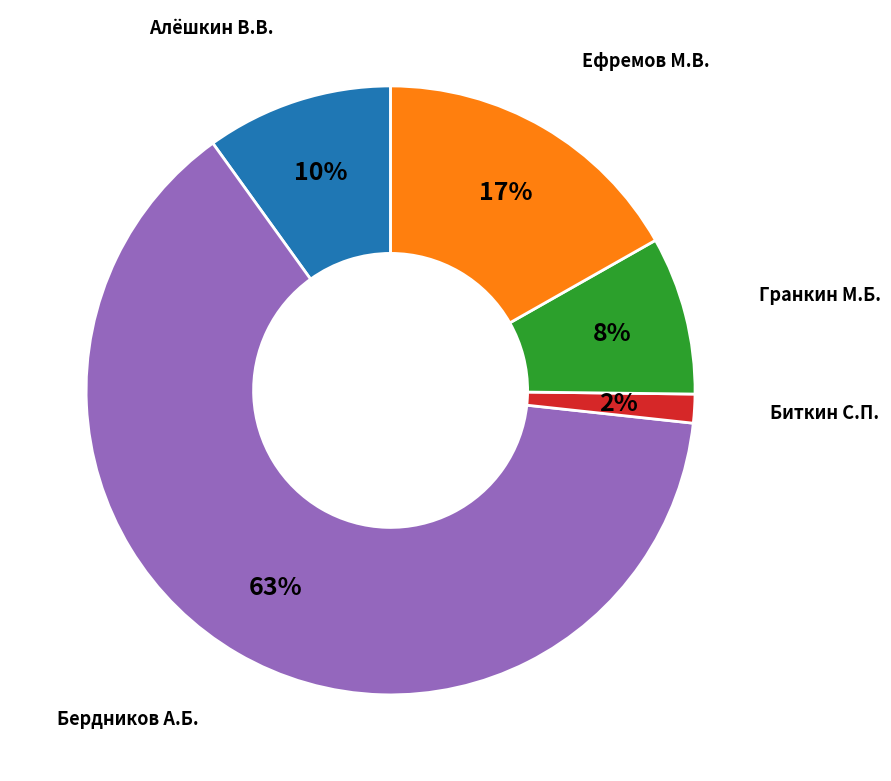

Does any single category account for the majority?

Yes